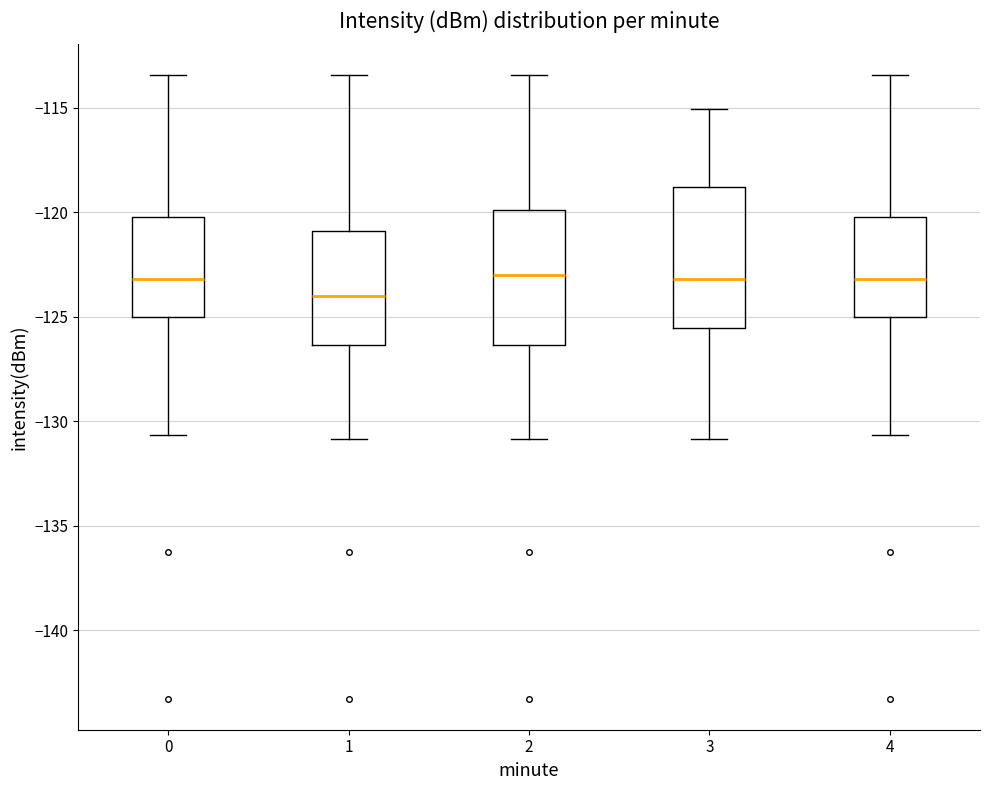

Reading left to right, transcribe this box plot: for each box, give where its median line is, the range the box spans, and where its two whiskers end, as read against the y-axis. The values are not printed on the chart, so give them approximately, as read against the axis.

0: median -123.0, box -125.0 to -120.0, whiskers -130.5 to -113.5
1: median -124.0, box -126.5 to -121.0, whiskers -131.0 to -113.5
2: median -123.0, box -126.5 to -120.0, whiskers -131.0 to -113.5
3: median -123.0, box -125.5 to -119.0, whiskers -131.0 to -115.0
4: median -123.0, box -125.0 to -120.0, whiskers -130.5 to -113.5